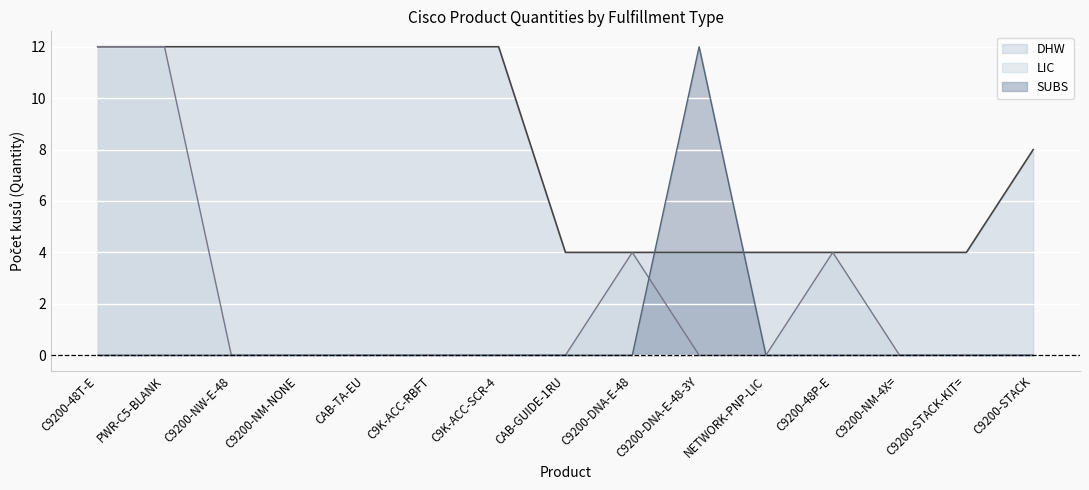

Where is the first local maximum for LIC (line)?

C9200-DNA-E-48